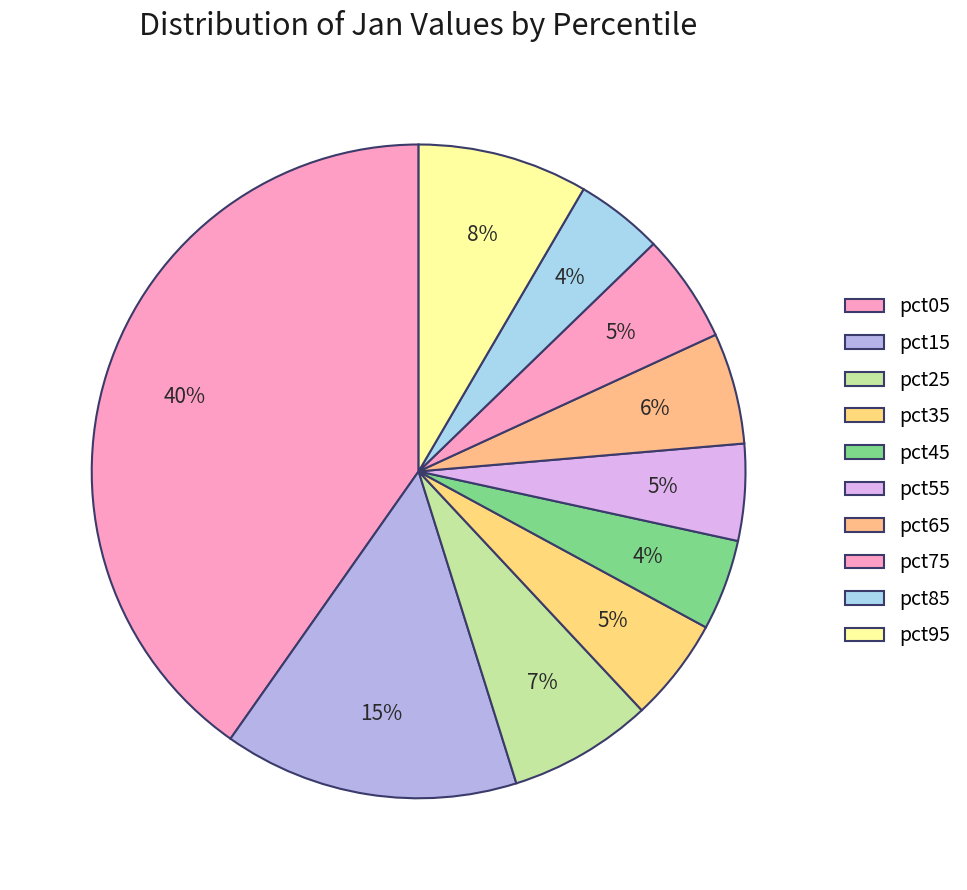

Is there a majority slice in this chart?

No